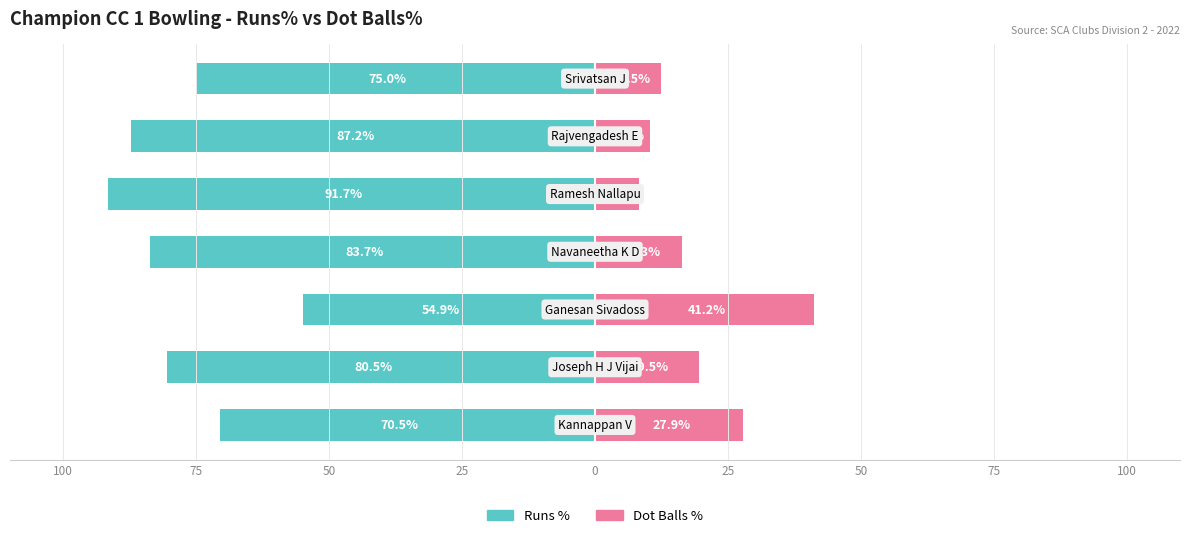

What is the difference between the maximum and minimum values in the Runs % series?

36.8